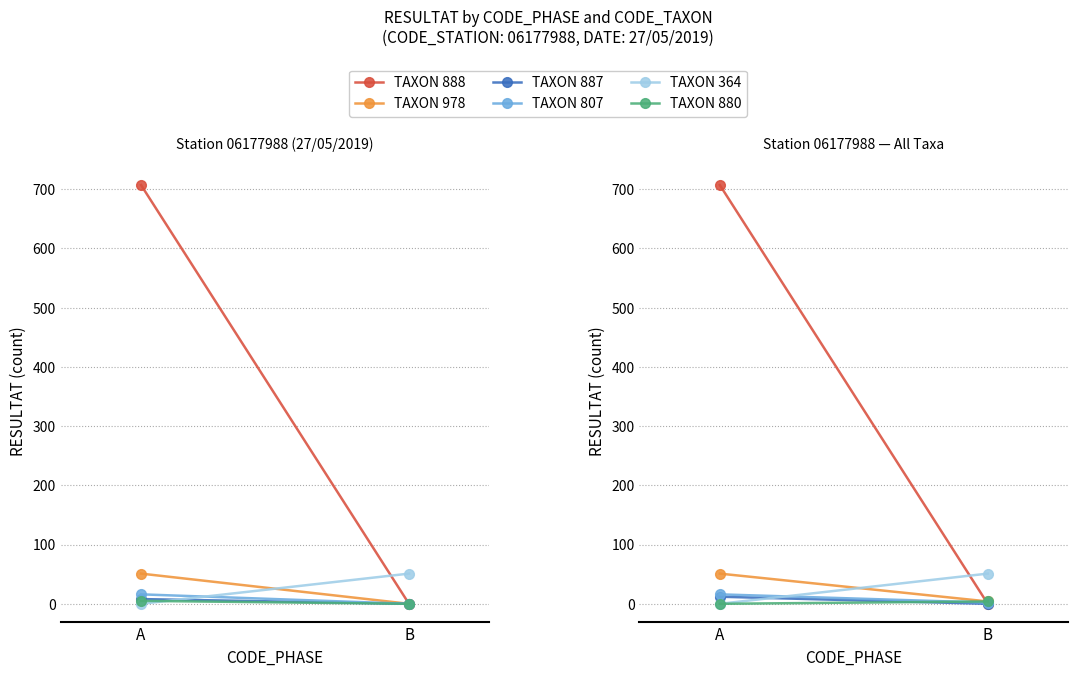

Which category has the lowest value across all series?

B